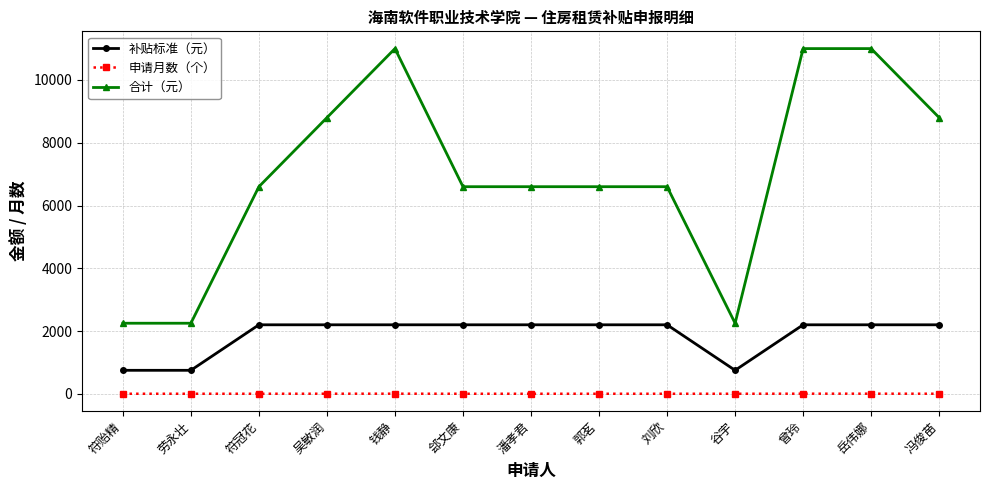

What is the greatest value displayed?

11000